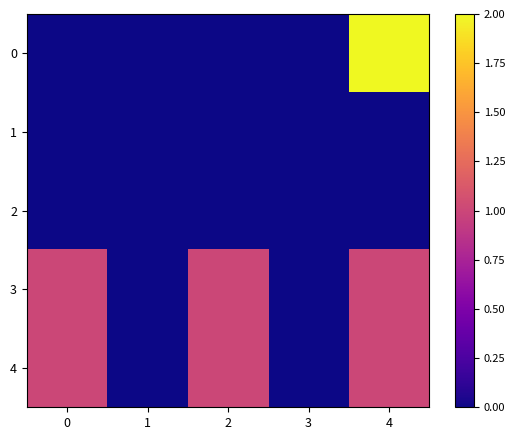

What is the maximum value shown in the chart?

2